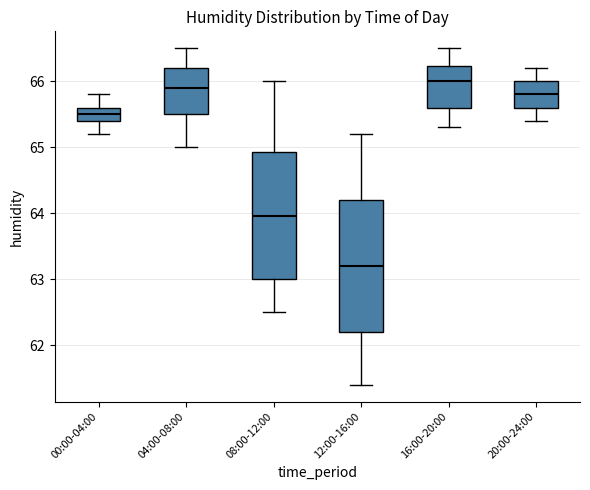

Which box's median line is the lowest?

12:00-16:00